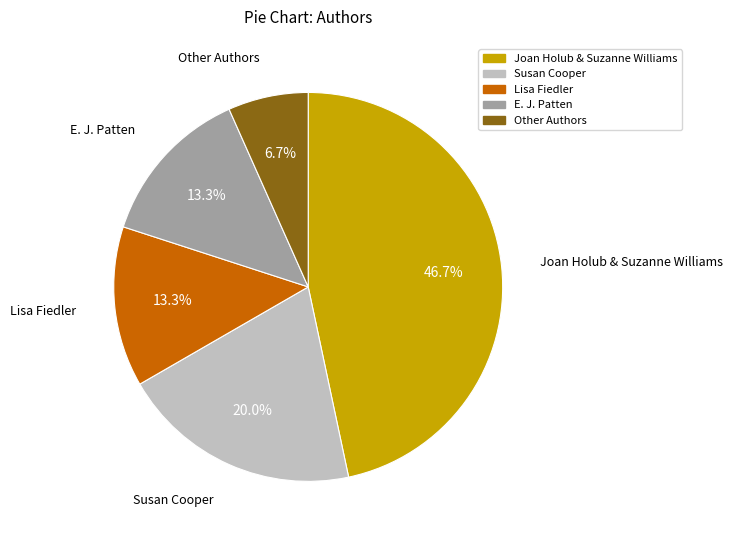

Approximately how many times larger is the value at Lisa Fiedler compared to Other Authors?

2.0